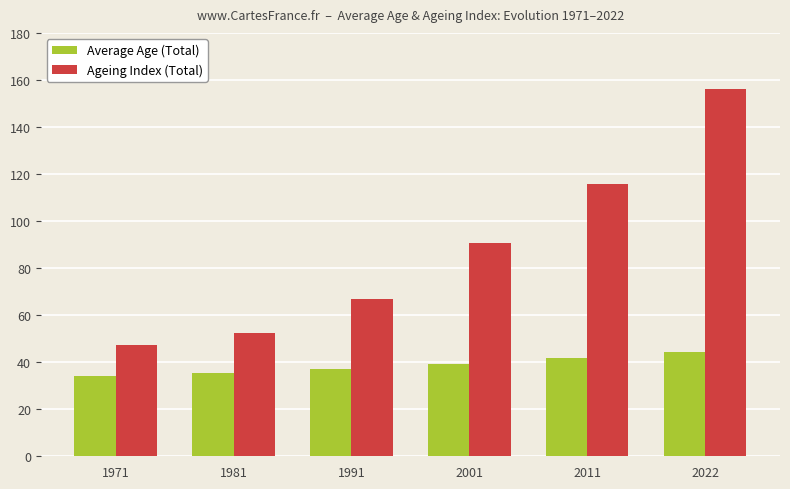

Are the bars horizontal?

No